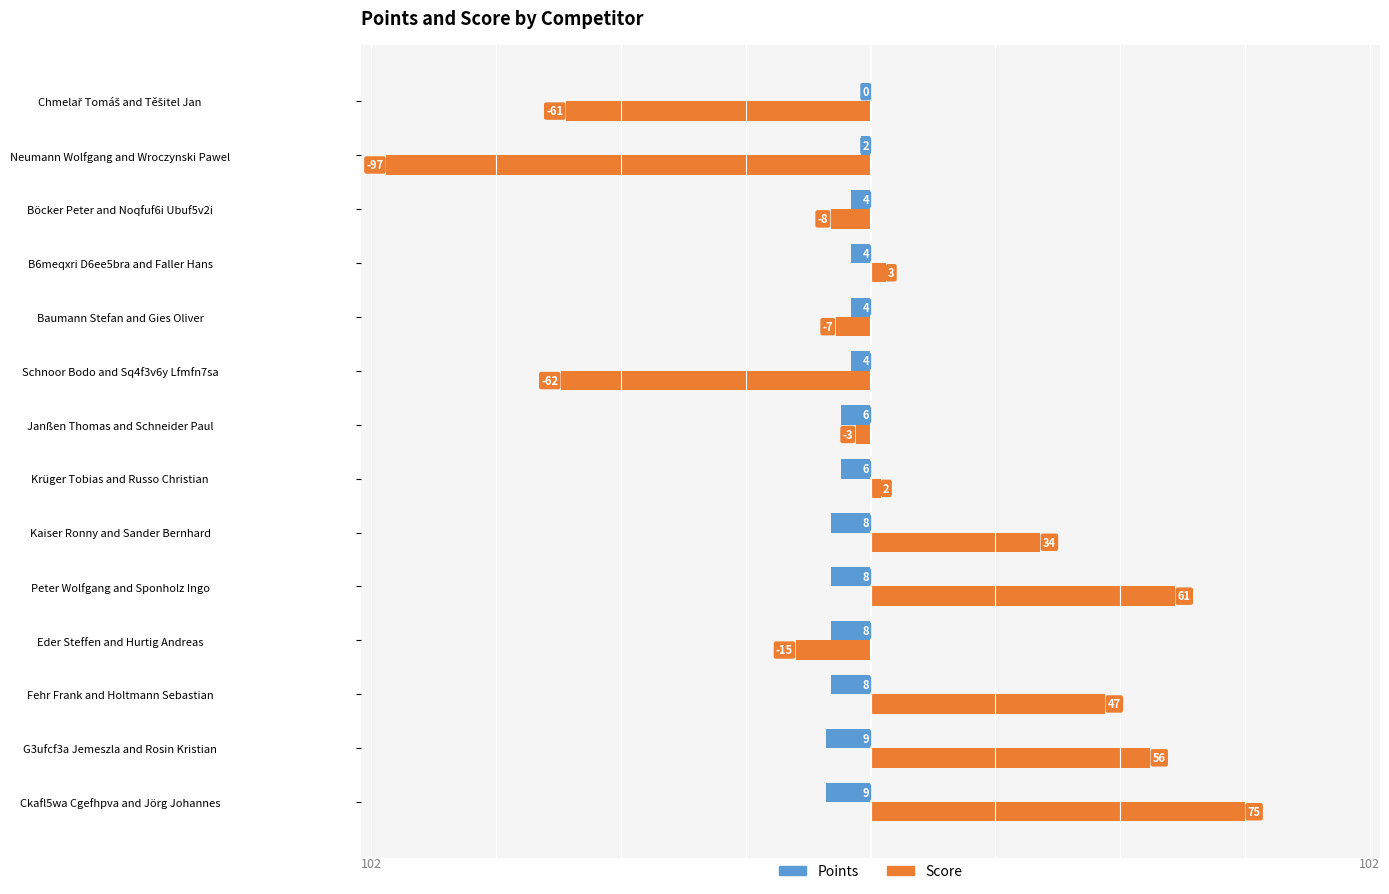

Which series changed the most between Schnoor Bodo and Sq4f3v6y Lfmfn7sa and Böcker Peter and Noqfuf6i Ubuf5v2i?

Score